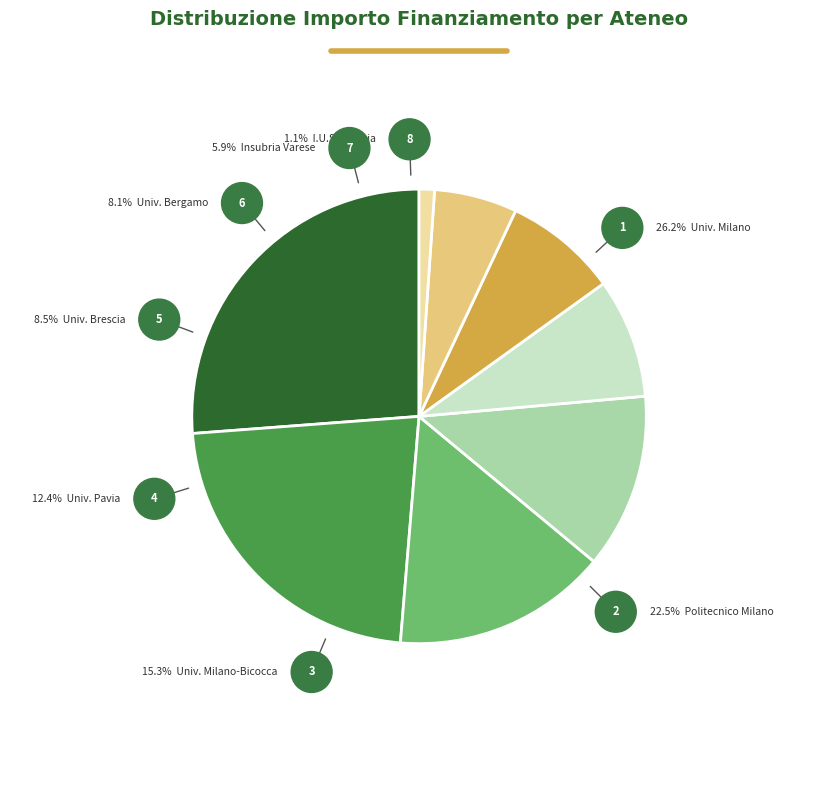

To the nearest percent, what percentage of the pie is UNIVERSITA DEGLI STUDI INSUBRIA VARESE?

6%